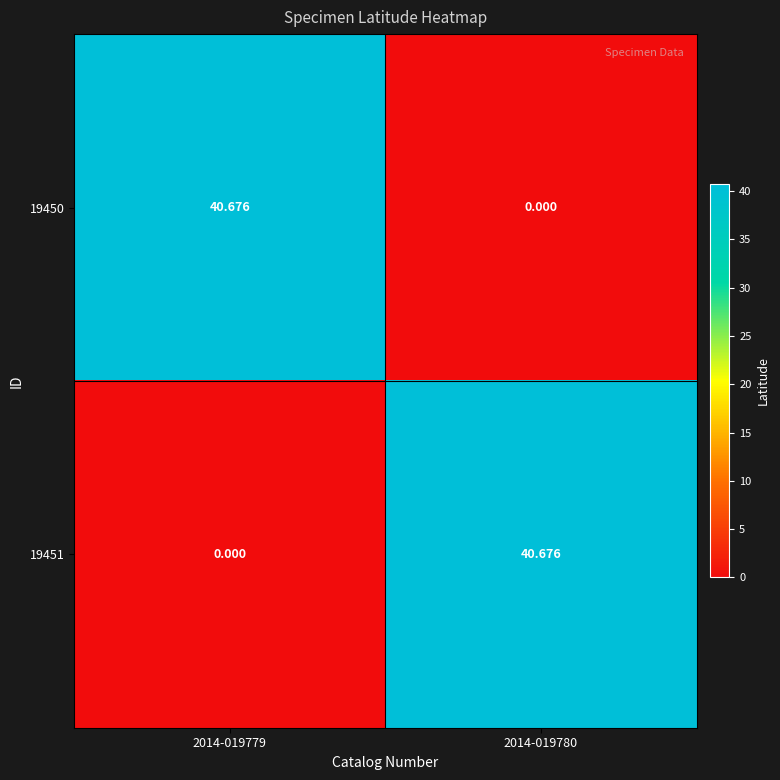

Is the value of 19450 at 2014-019780 greater than the value of 19451 at 2014-019780?

No